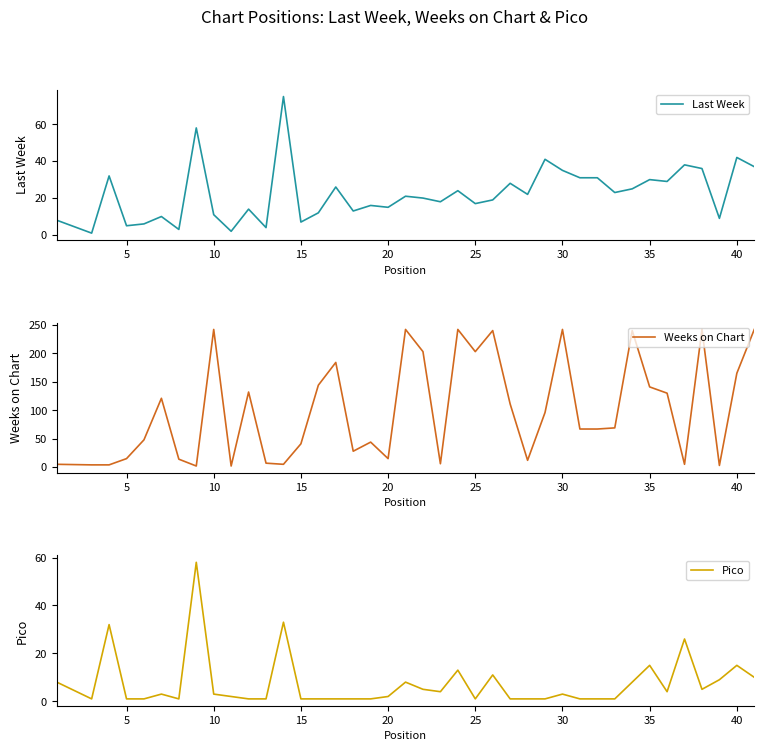

Count the number of categories in the chart.

40